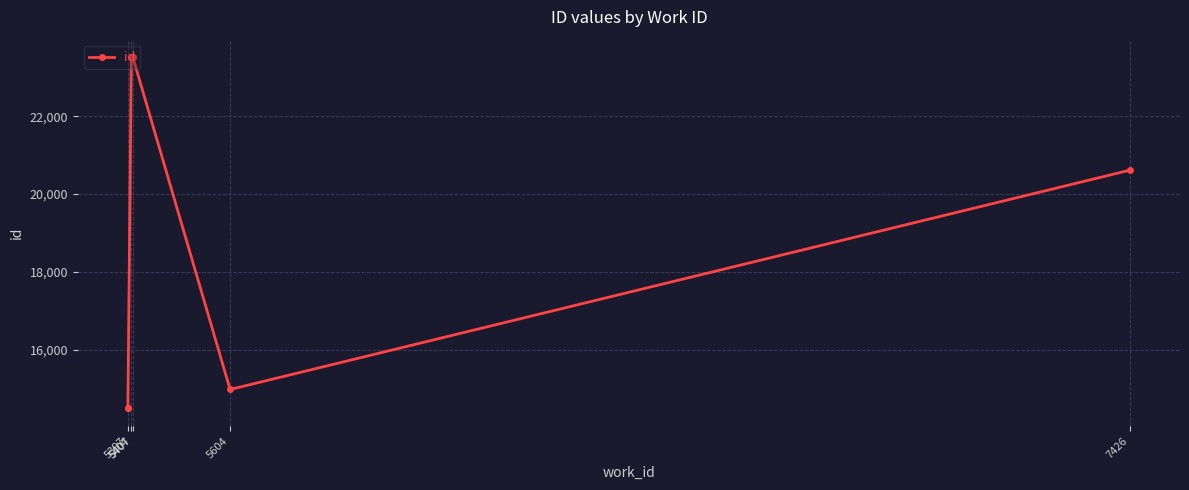

What is the value of the 2nd point from the left?

14487